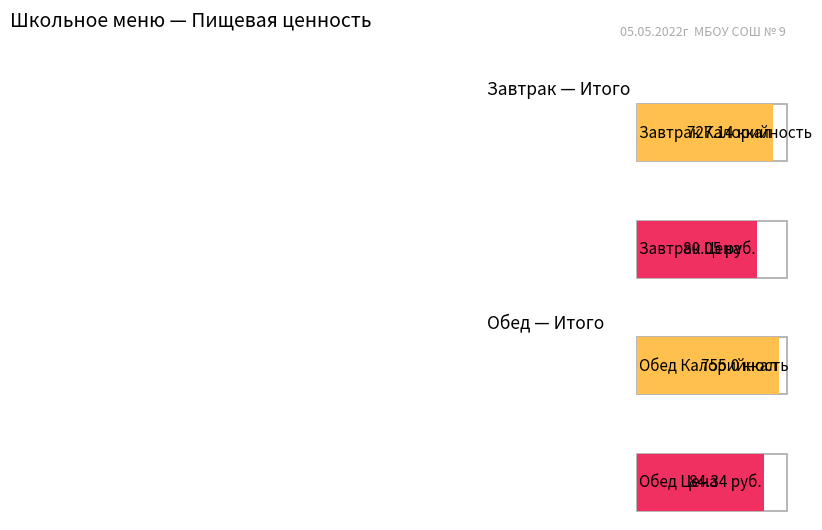

Are the bars grouped side by side (vs. stacked)?

Yes